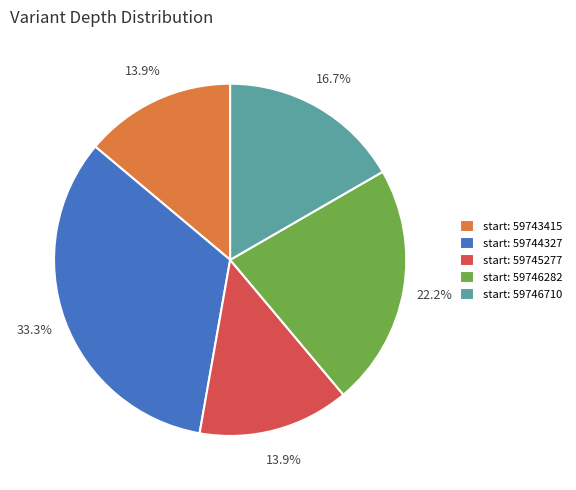

How much of the chart is everything except start: 59745277?

86.1%